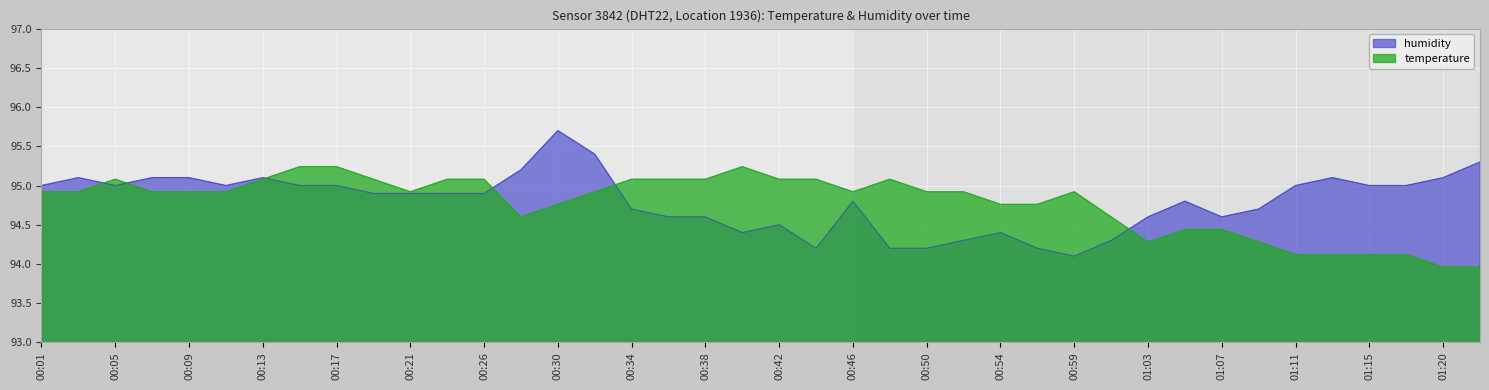

How many data points in temperature are less than 94?

2